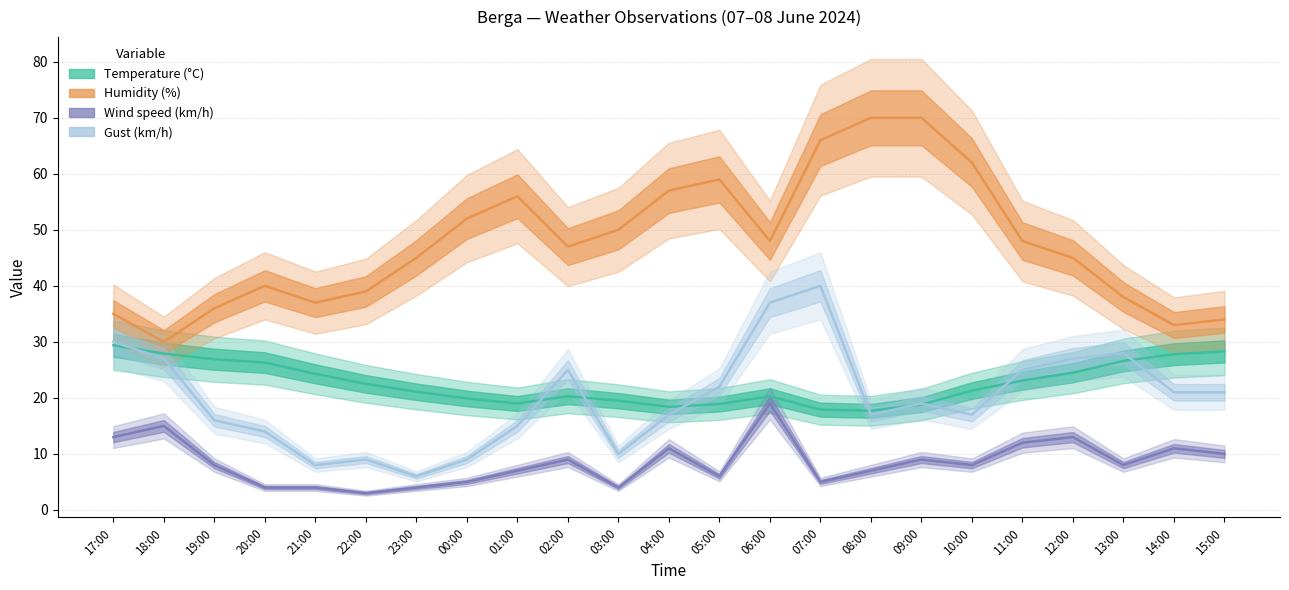

Where is Wind speed (km/h) nearest to the value 11?

04:00